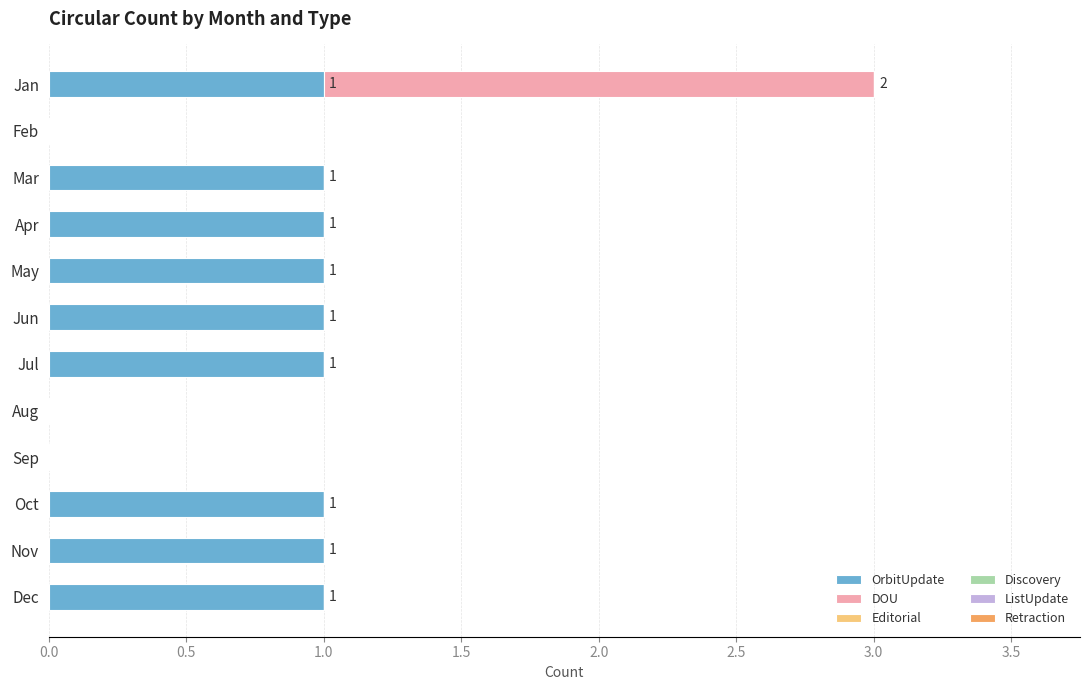

True or false: OrbitUpdate has a value of 1 at May.

True